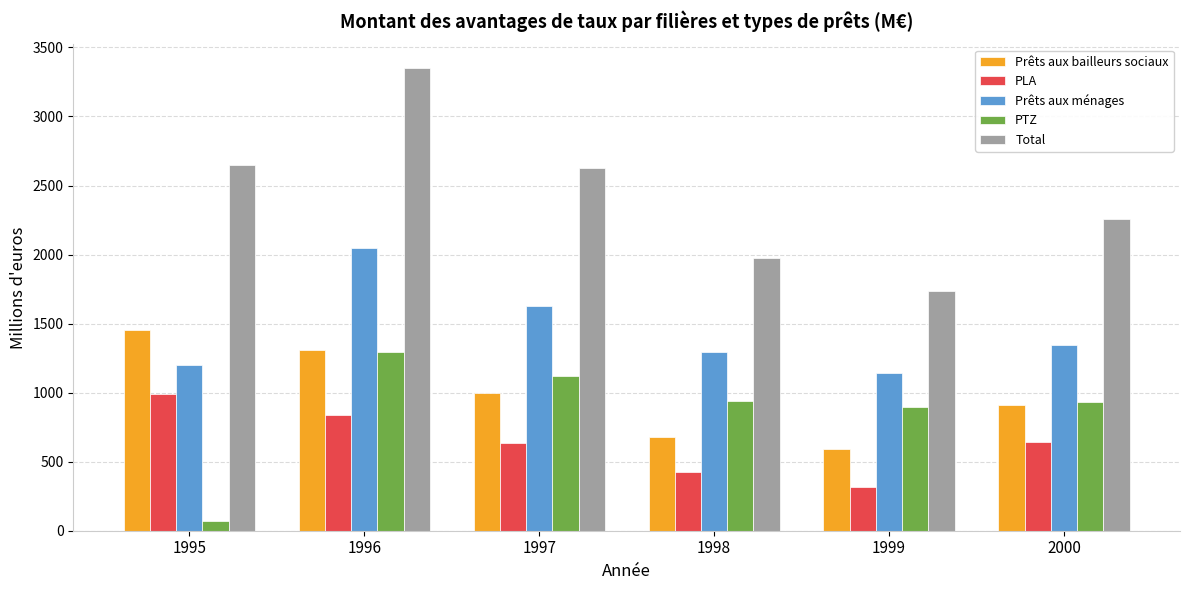

List the series in order of their peak value, highest first.

Total, Prêts aux ménages, Prêts aux bailleurs sociaux, PTZ, PLA